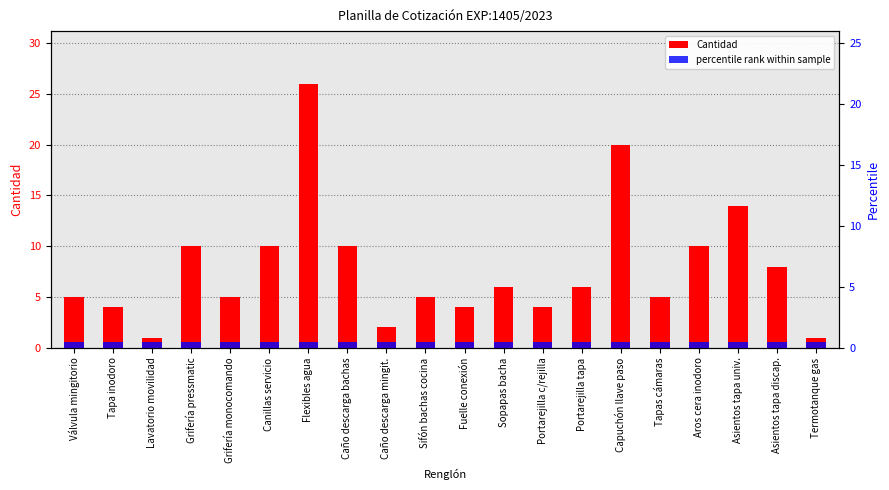

Is the value of Cantidad at Fuelle conexión greater than the value of percentile rank within sample at Termotanque gas?

Yes